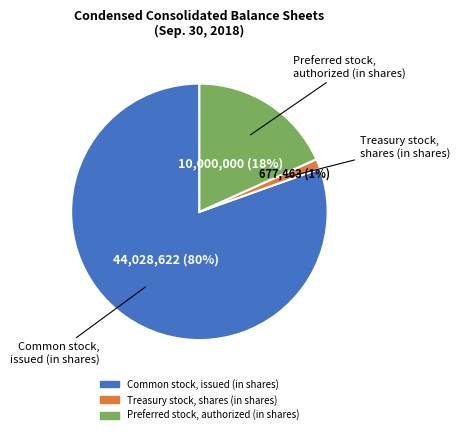

Does Common stock, issued (in shares) account for over 50% of the chart?

Yes